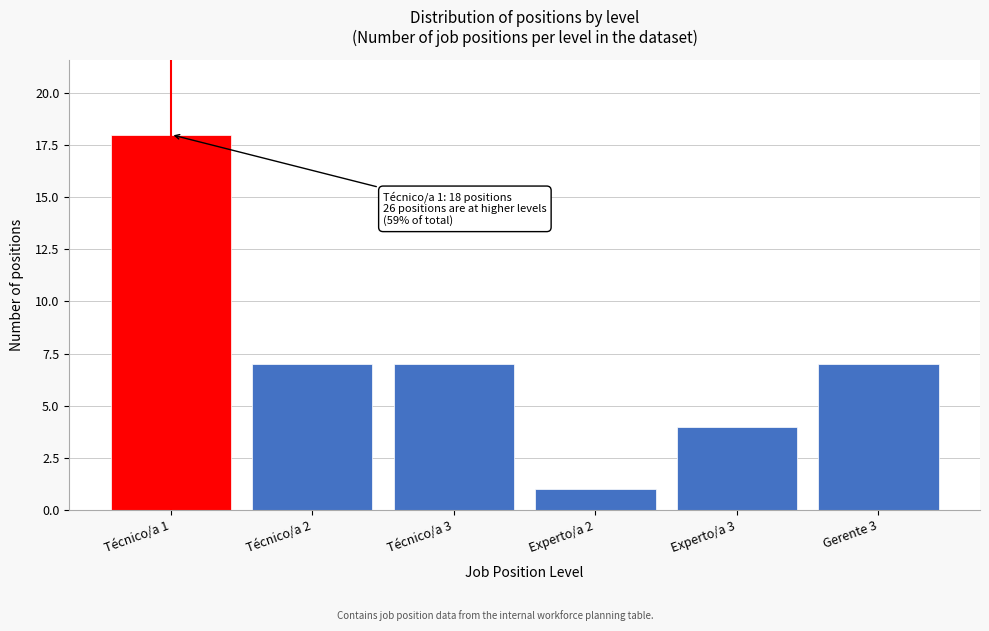

Reading left to right, transcribe all the data shown in this chart.

18	7	7	1	4	7